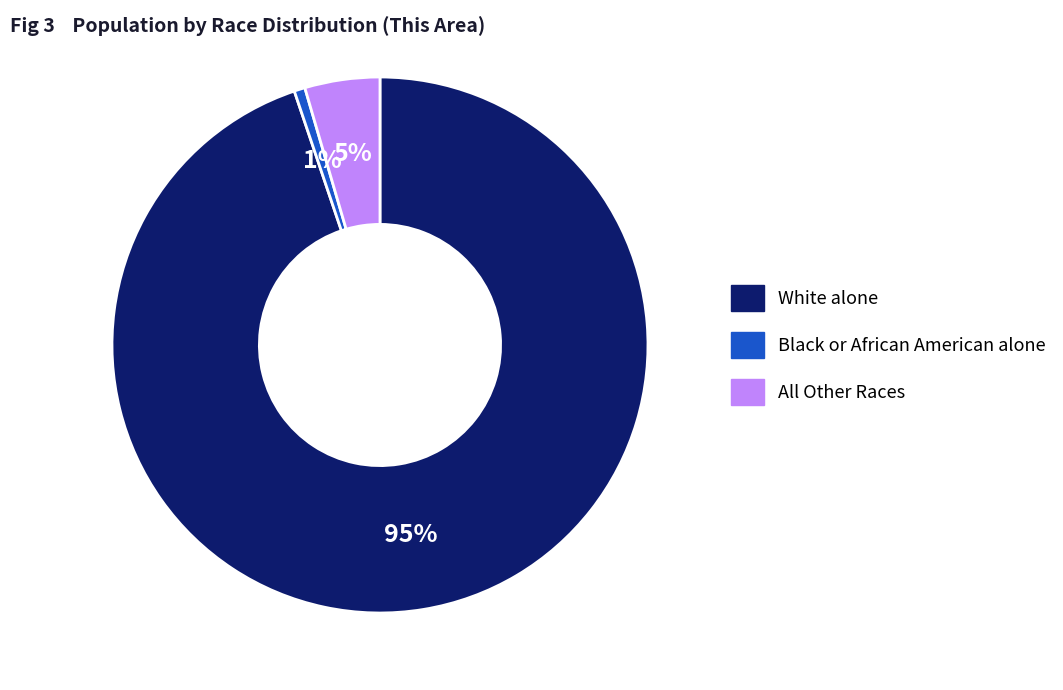

Which slice represents more than half of the pie?

White alone